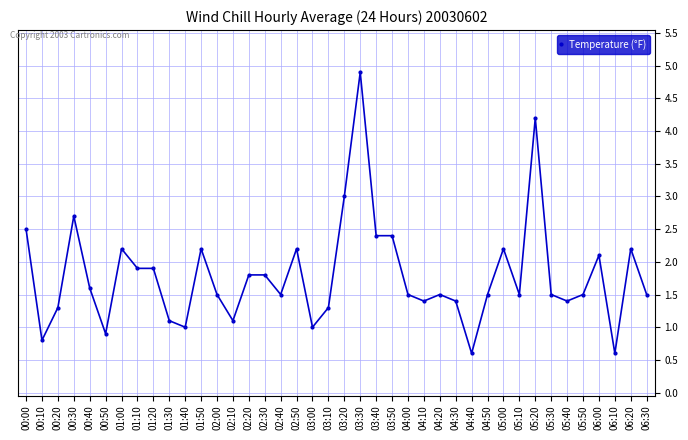

What is the ratio of the value at 00:30 to the value at 00:40?

1.7